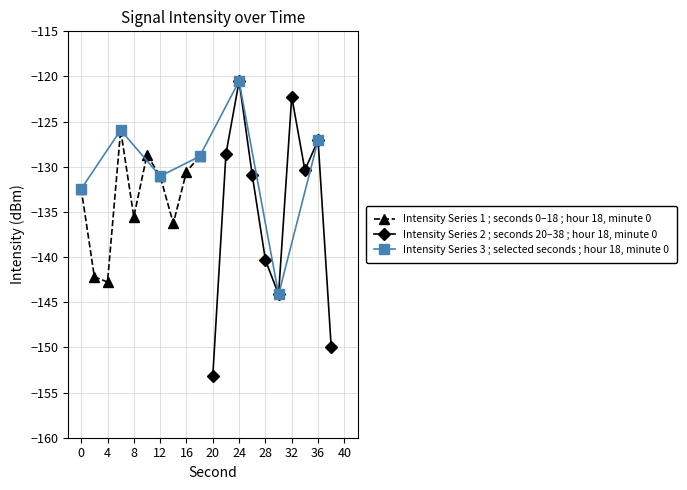

Rank the categories by value from highest to lowest.

24, 32, 6, 36, 22, 10, 18, 34, 16, 26, 12, 0, 8, 14, 28, 2, 4, 30, 38, 20